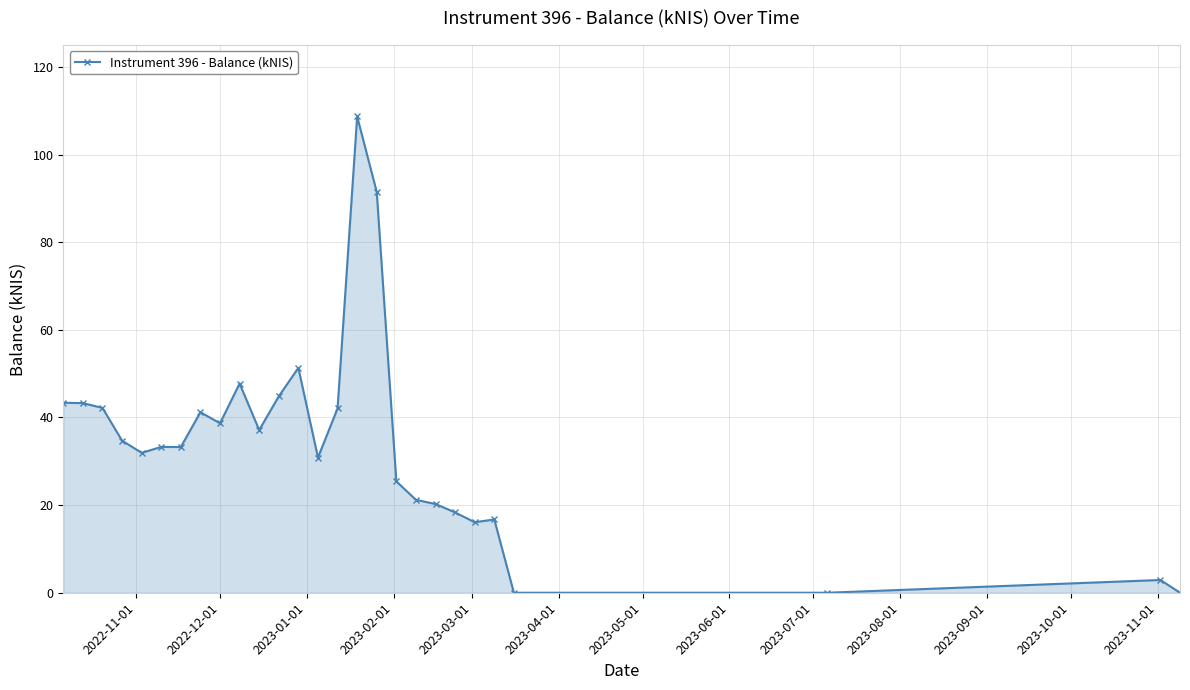

True or false: the data has more than 2 interior local peaks.

True